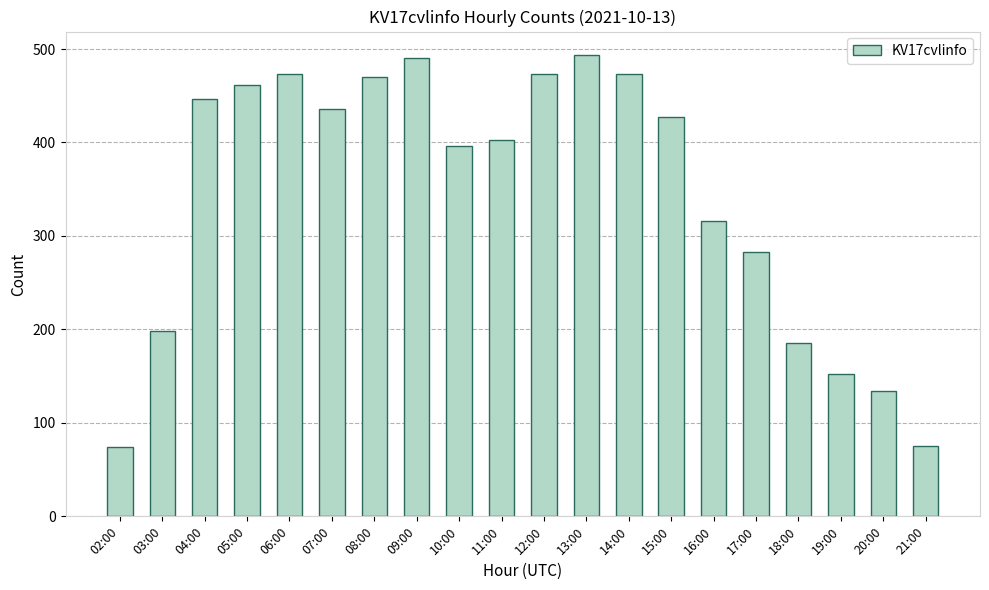

What is the ratio of the value at 17:00 to the value at 18:00?

1.5